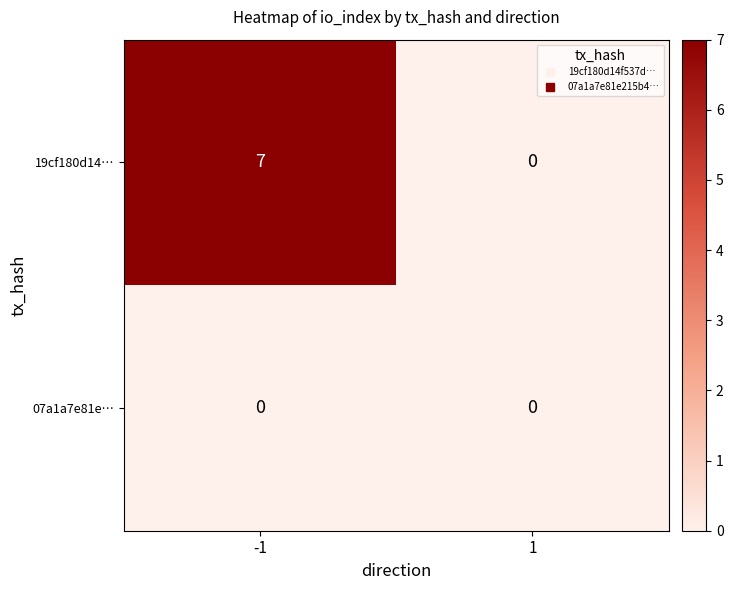

How many categories are shown in the chart?

2